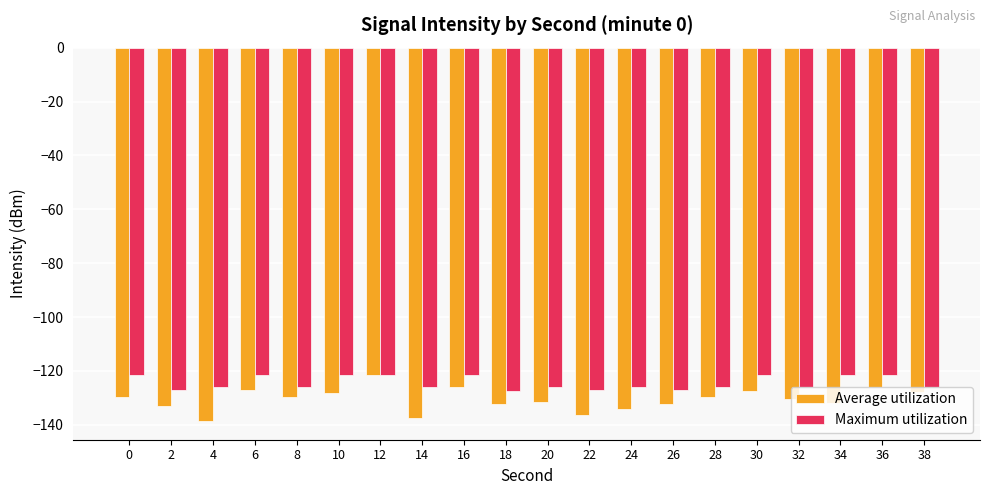

What is the difference between the highest and lowest values at 2?

5.8